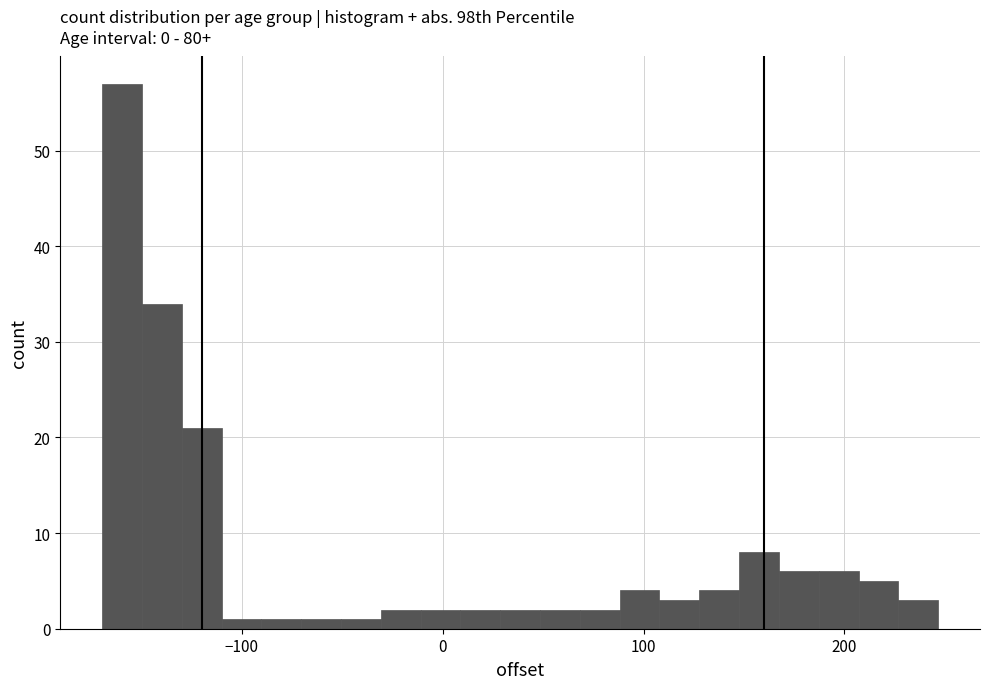

Read against the x-axis, roughly where is the centre of the tallest bar?

-160